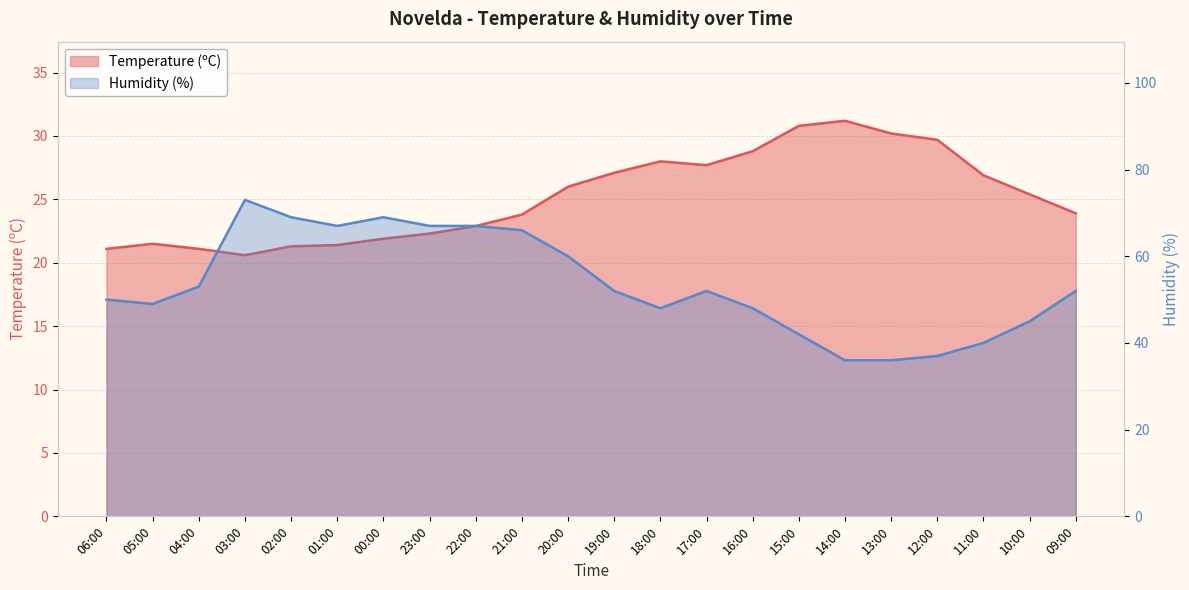

At which category does the chart reach its minimum across all series?

03:00